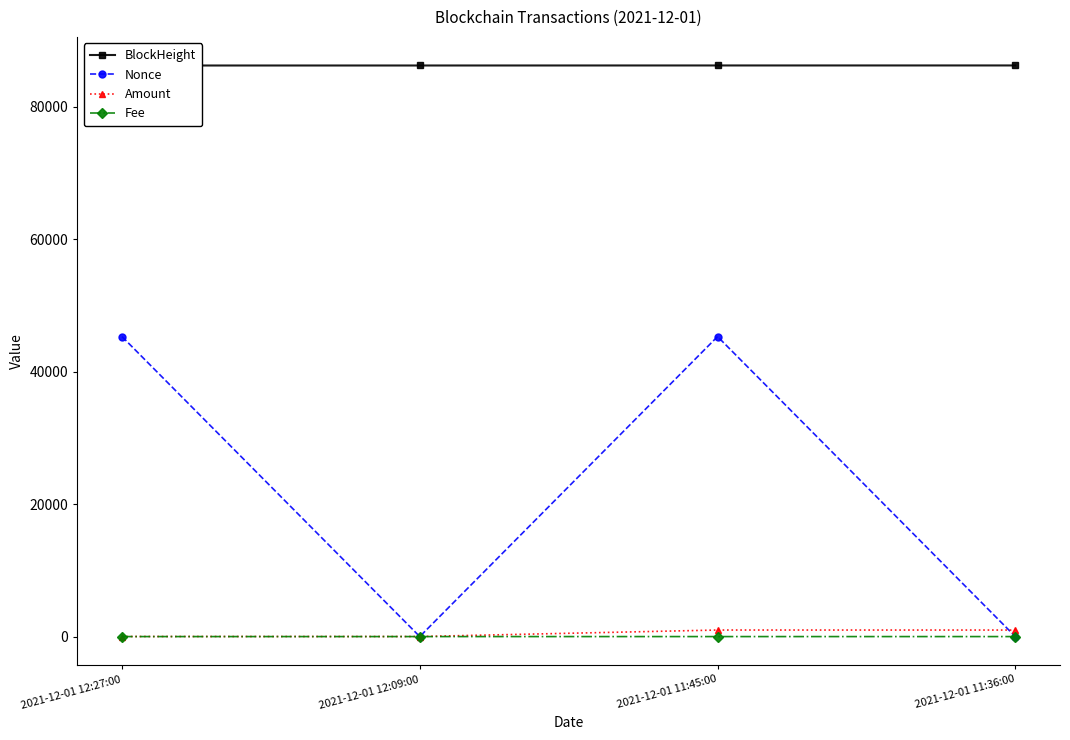

How many distinct data groups are displayed?

4